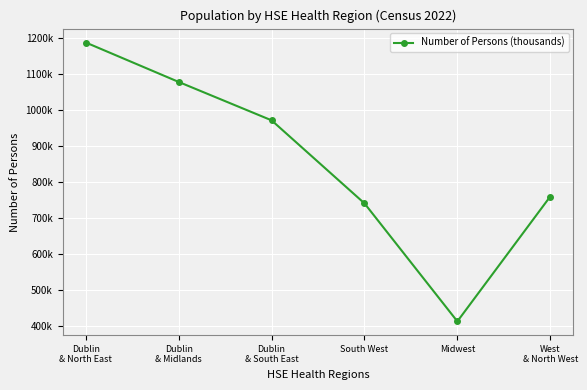

True or false: there are more than 0 points higher than both neighbors.

False